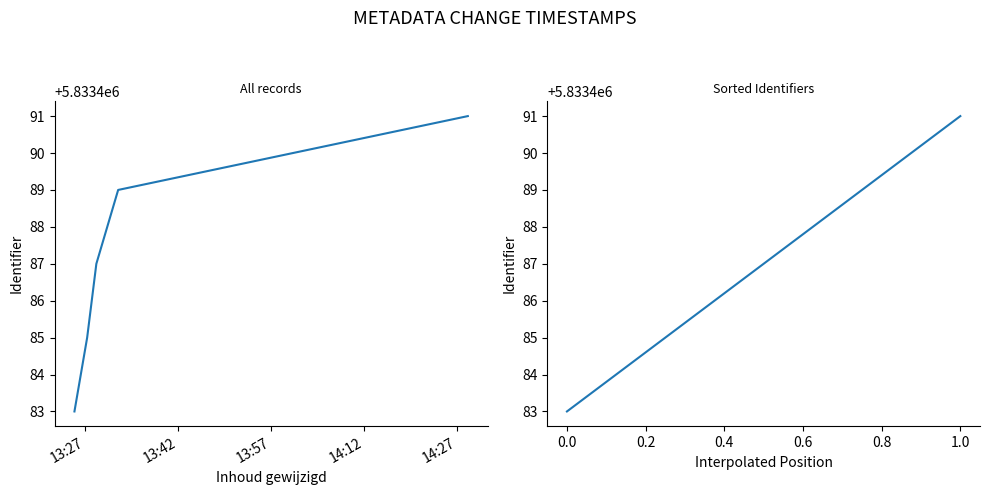

What is the greatest value displayed?

5833491